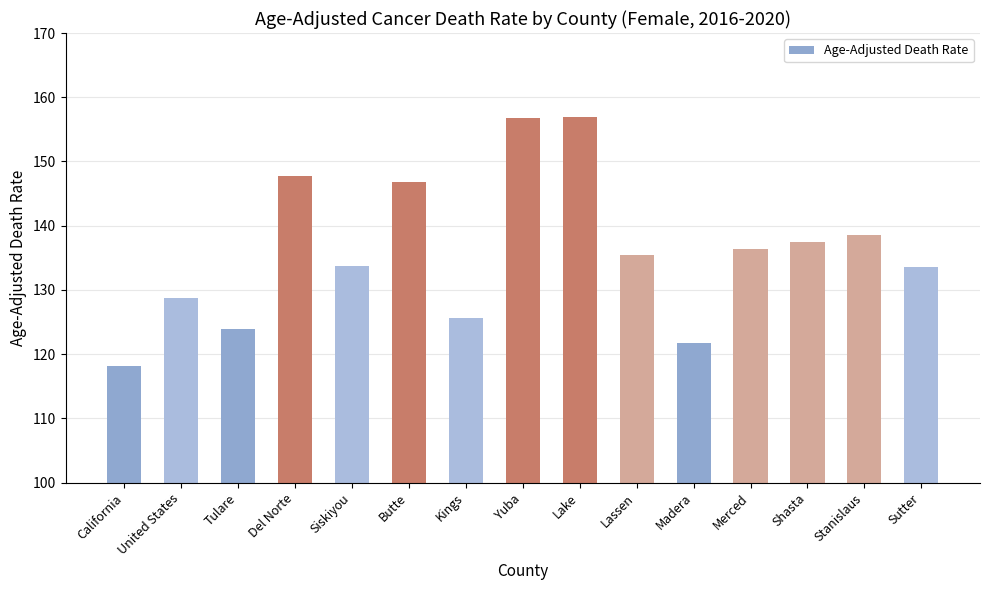

Which category has the lowest value across all series?

California